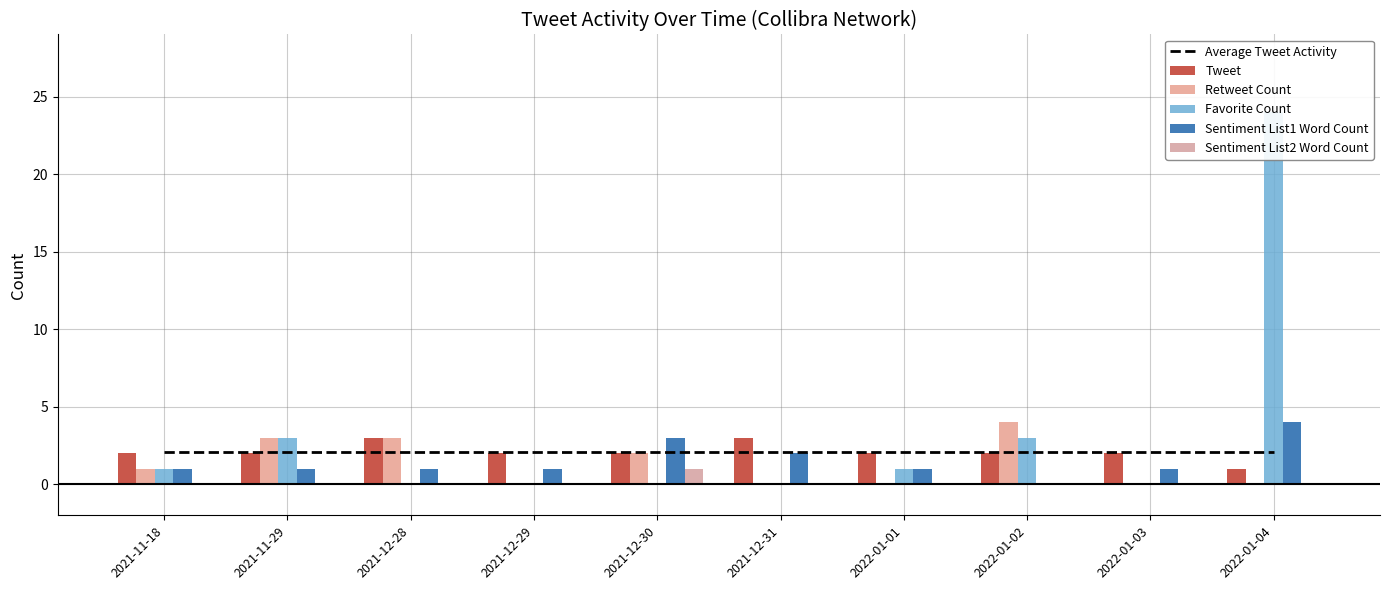

How many categories are shown in the chart?

10